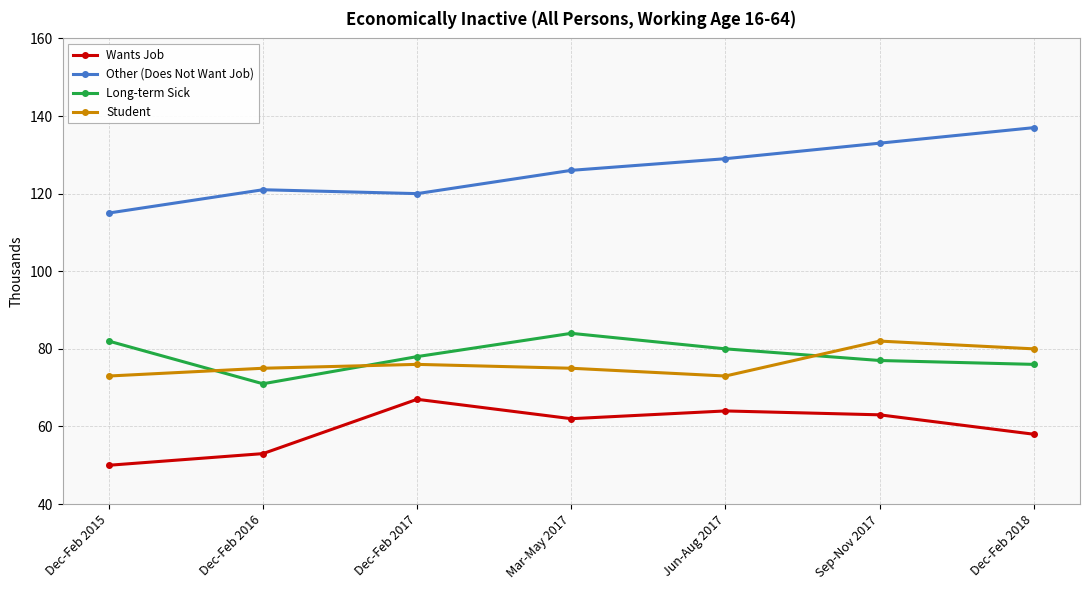

What is the sum of all Other (Does Not Want Job) values?

881